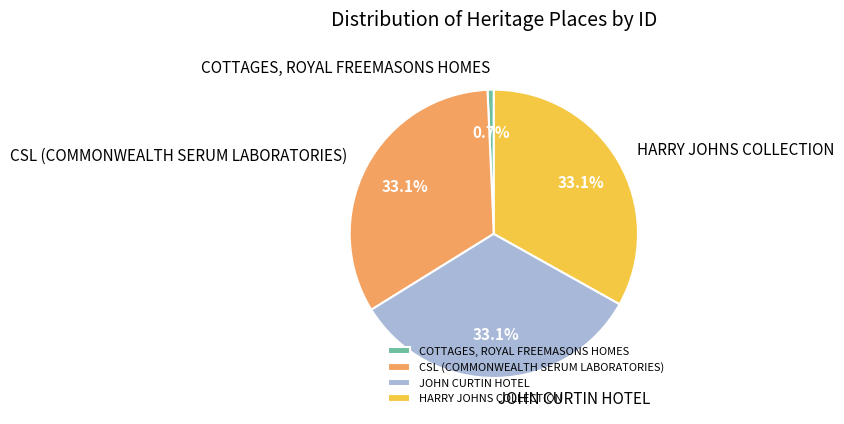

To the nearest percent, what portion does HARRY JOHNS COLLECTION represent?

33%